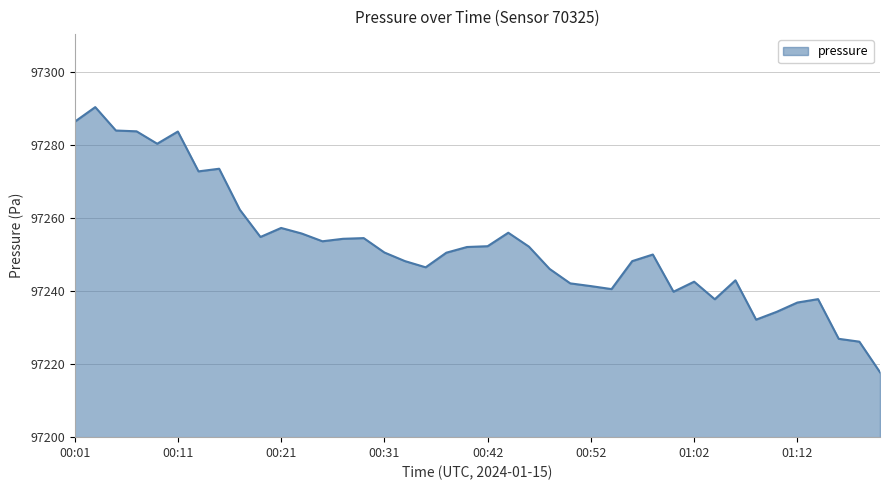

What is the minimum value shown in the chart?

97217.8